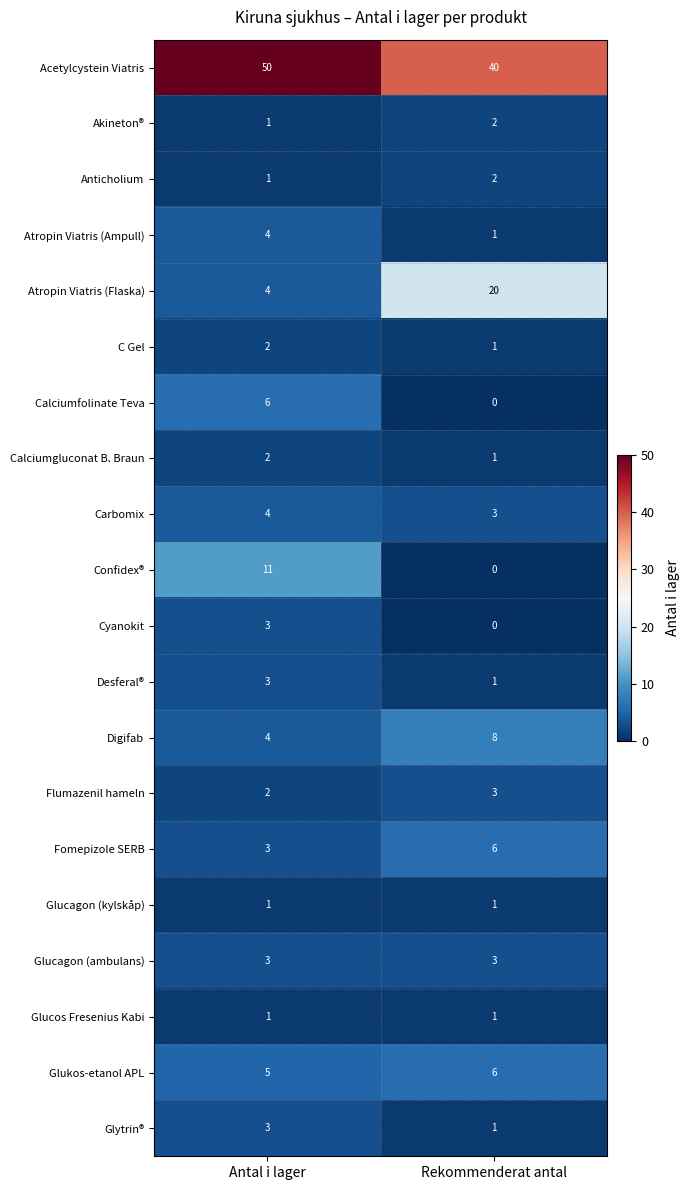

What is the total value across all series at Antal i lager?

113